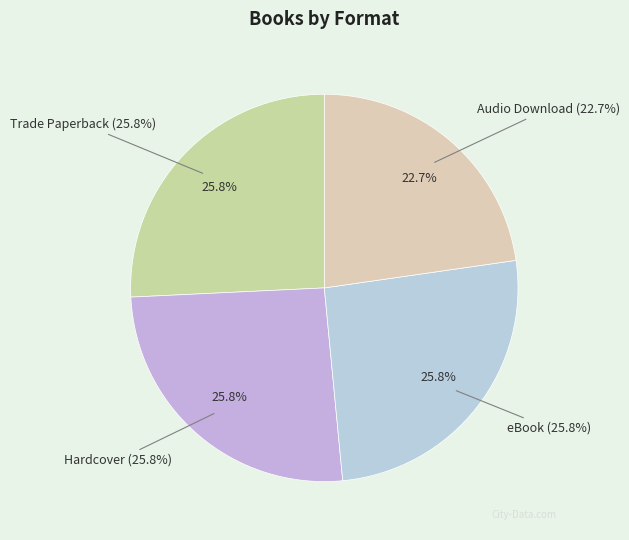

The eBook slice represents 13% of the pie. True or false?

False